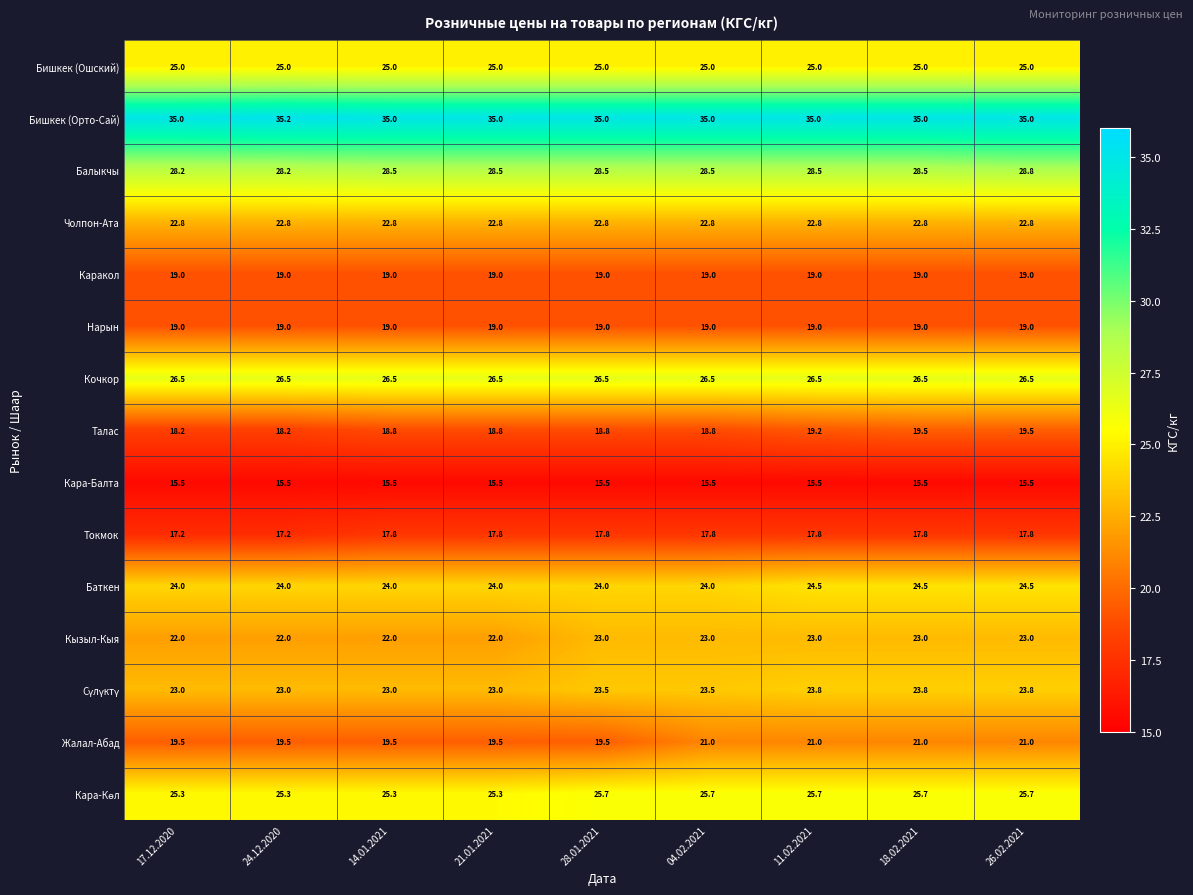

Is it true that Бишкек (Ошский) equals 35.3 at 21.01.2021?

False